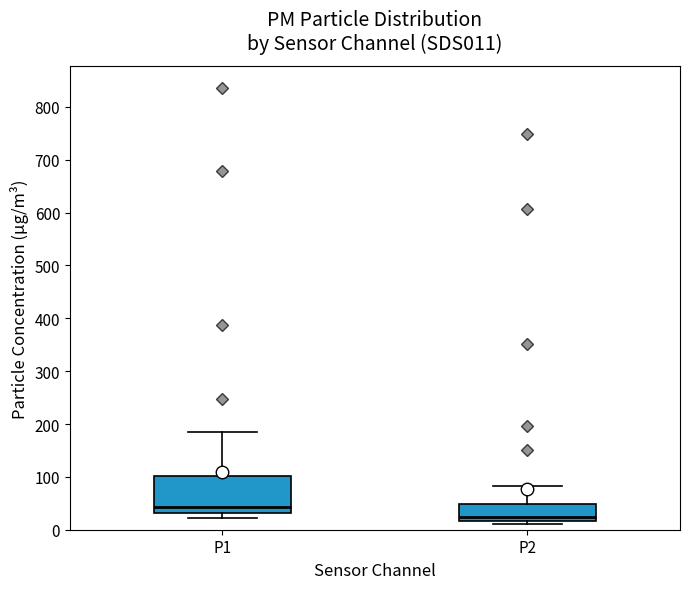

Which box has the highest median line?

P1